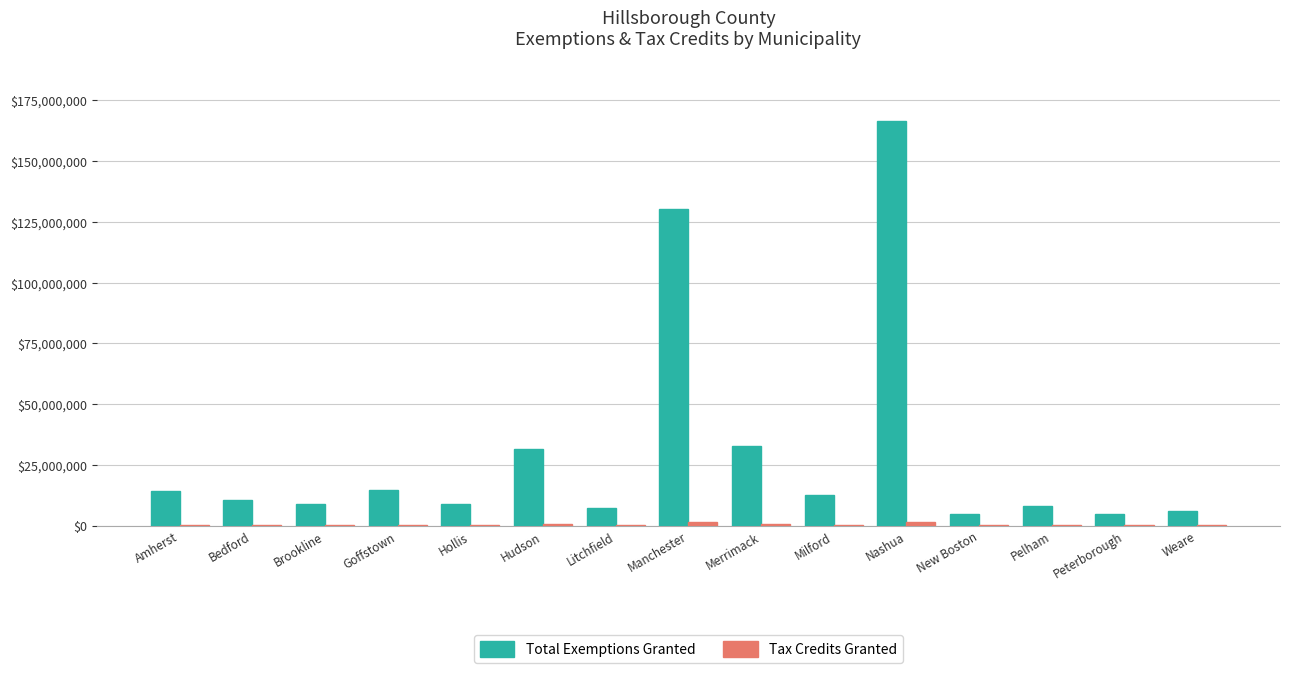

Read the Total Exemptions Granted value at Hollis, to the nearest 10.

8892500